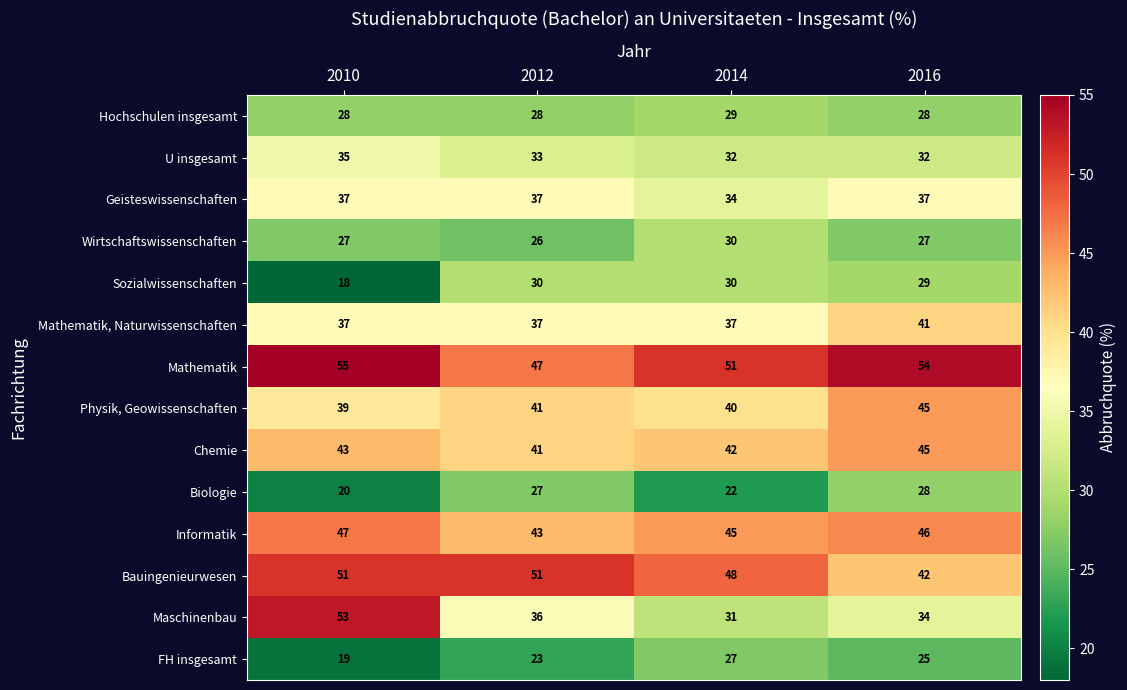

The Bauingenieurwesen series shows 51 at 2010. True or false?

True